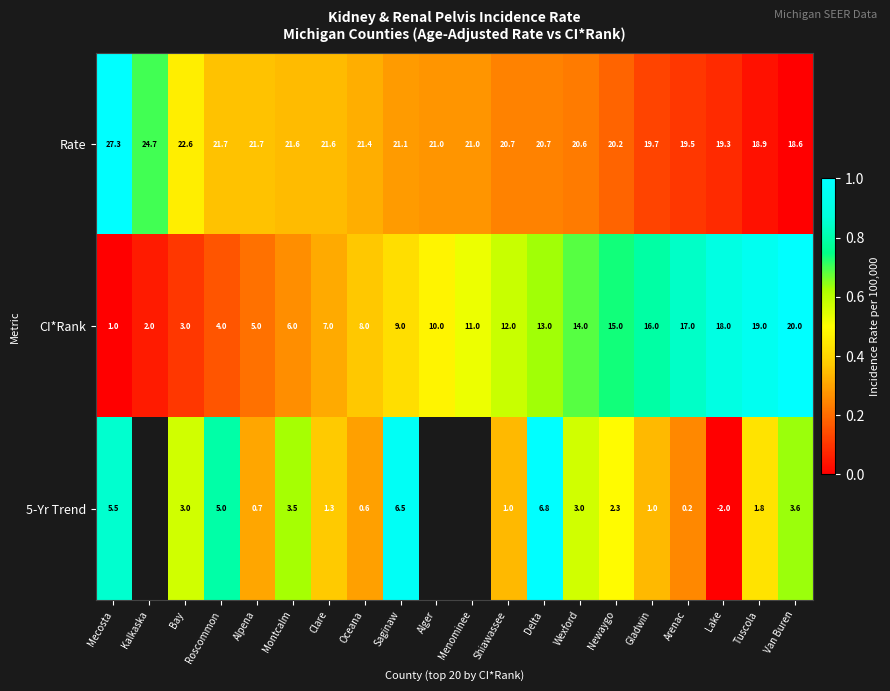

At Roscommon, list the series in order from largest to smallest.

Rate, 5-Yr Trend, CI*Rank